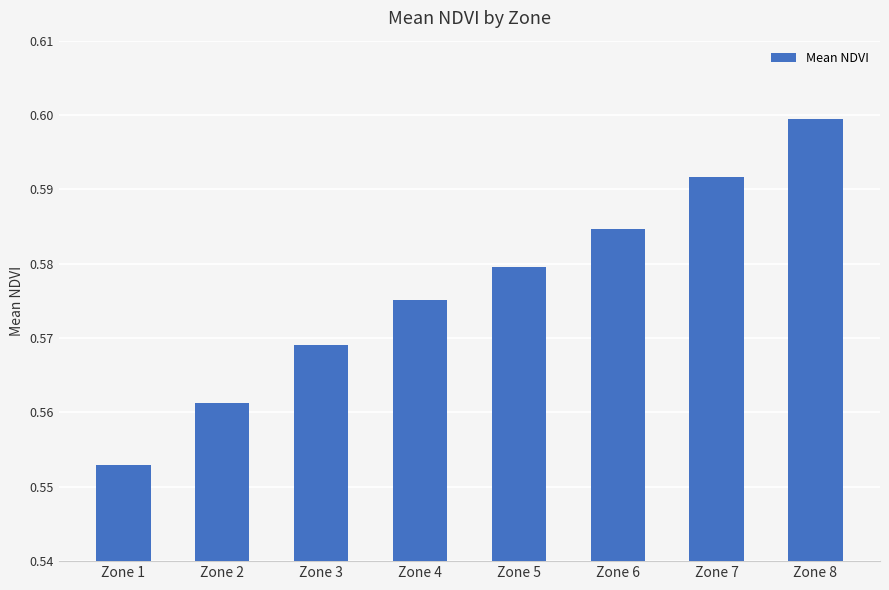

The value at Zone 7 is 0.3. True or false?

False